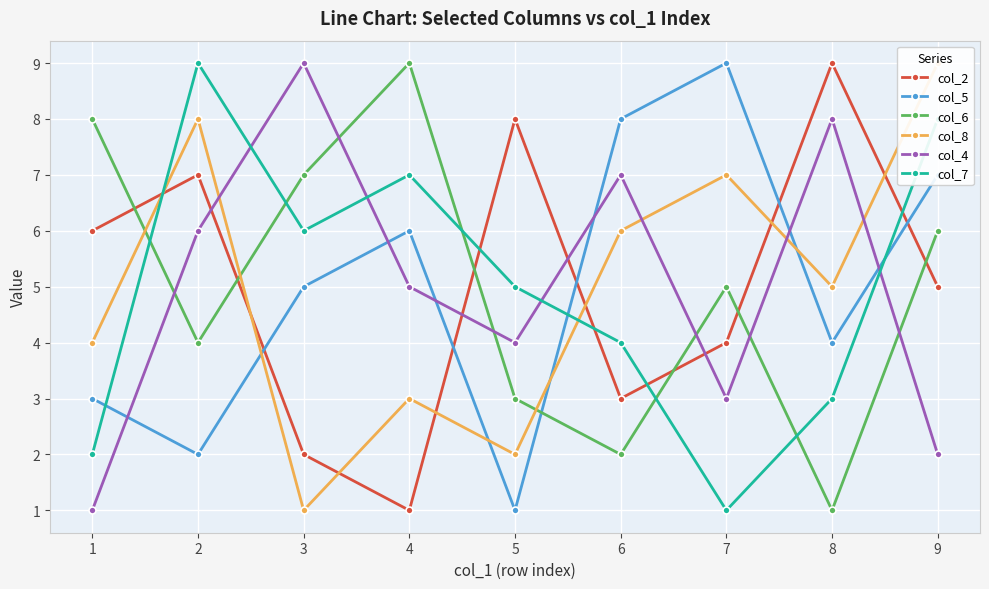

How many data points does each series have?

9